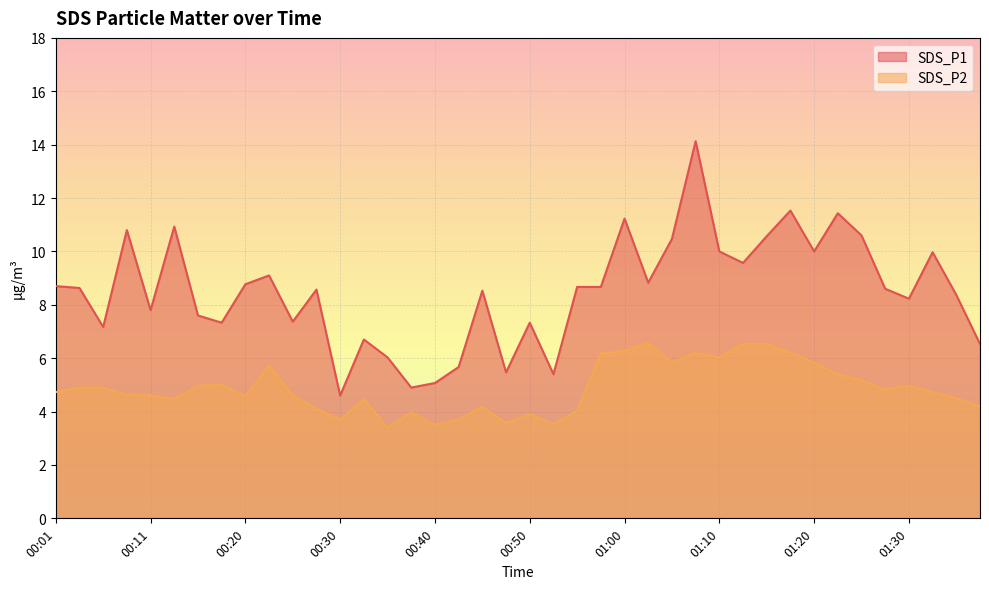

What are all the series names shown in the legend?

SDS_P1, SDS_P2